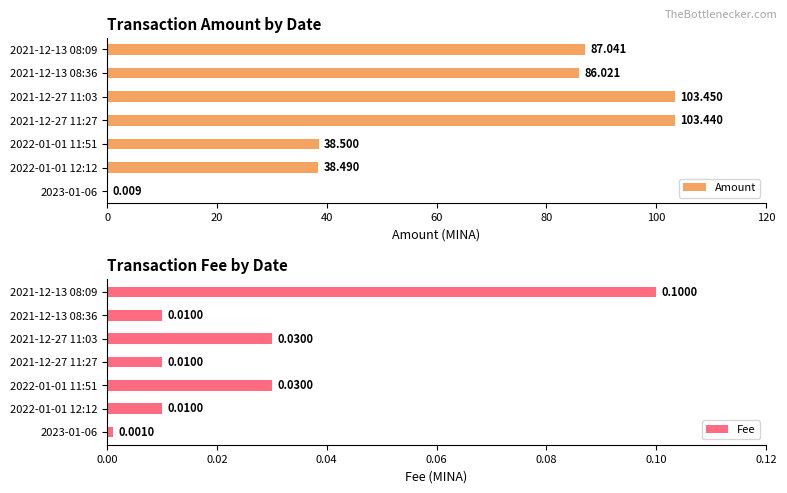

Is it true that Fee equals 0.0 at 2021-12-13 08:36?

False